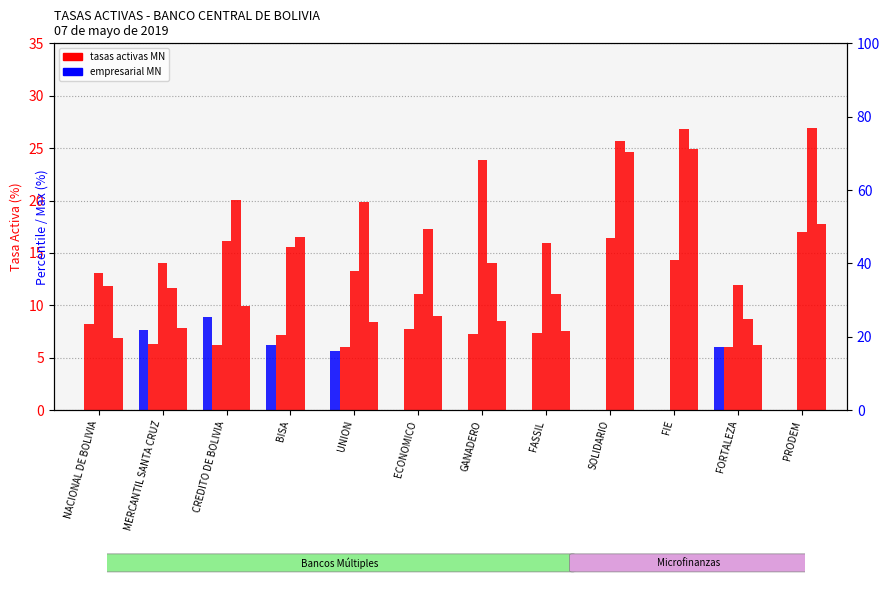

Which series has the largest total across all categories?

Consumo MN